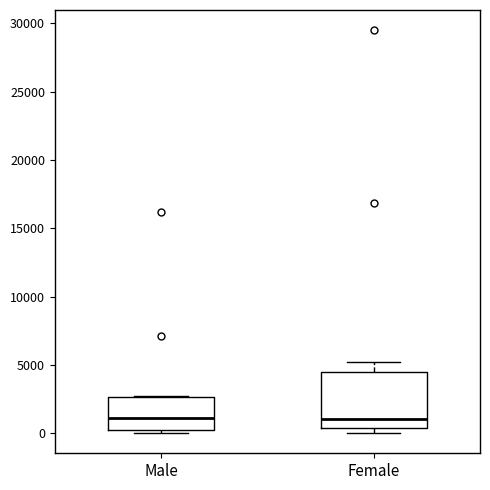

Where is the lower edge of the box for Female on the y-axis? The values are not printed on the chart, so give them approximately, as read against the axis.

500